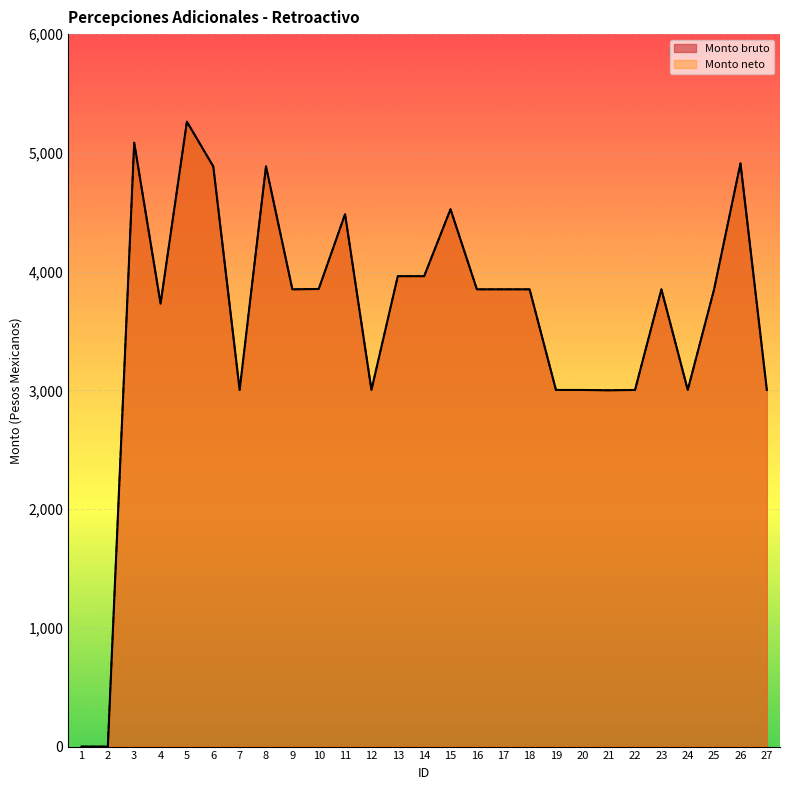

In Monto neto, how many points are higher than both neighbors (excluding endpoints)?

8